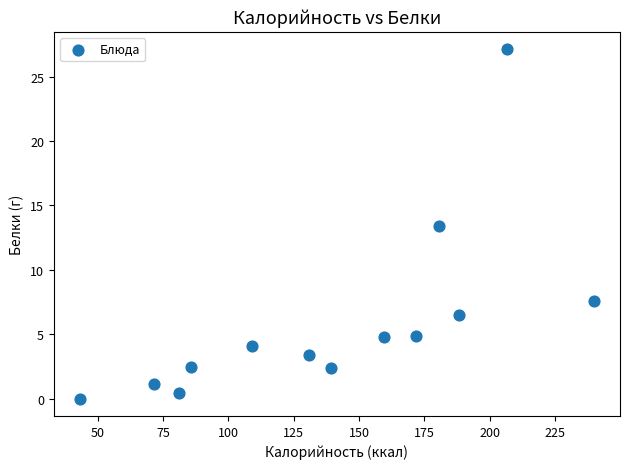

What is the range of Y values (max minus min)?

27.1